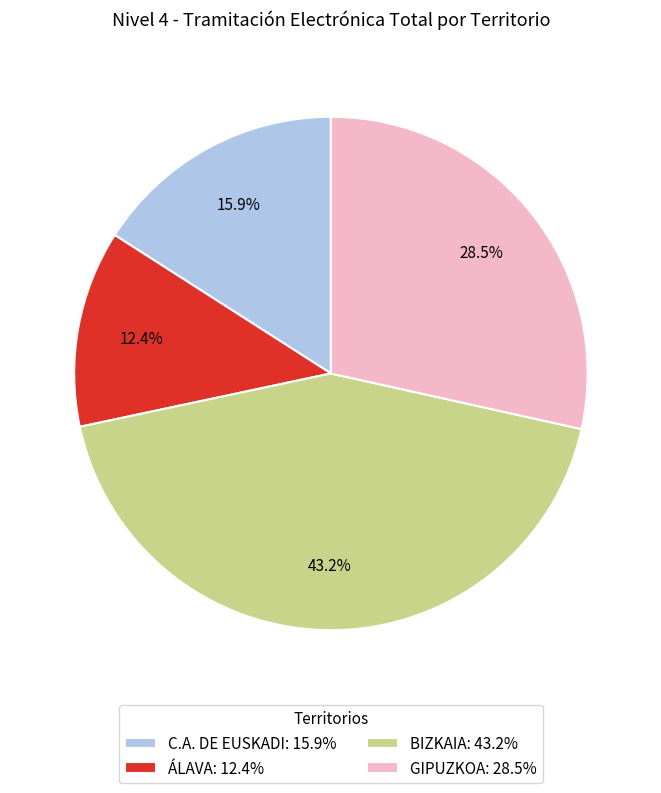

Rank the categories by value from highest to lowest.

BIZKAIA, GIPUZKOA, C.A. DE EUSKADI, ÁLAVA